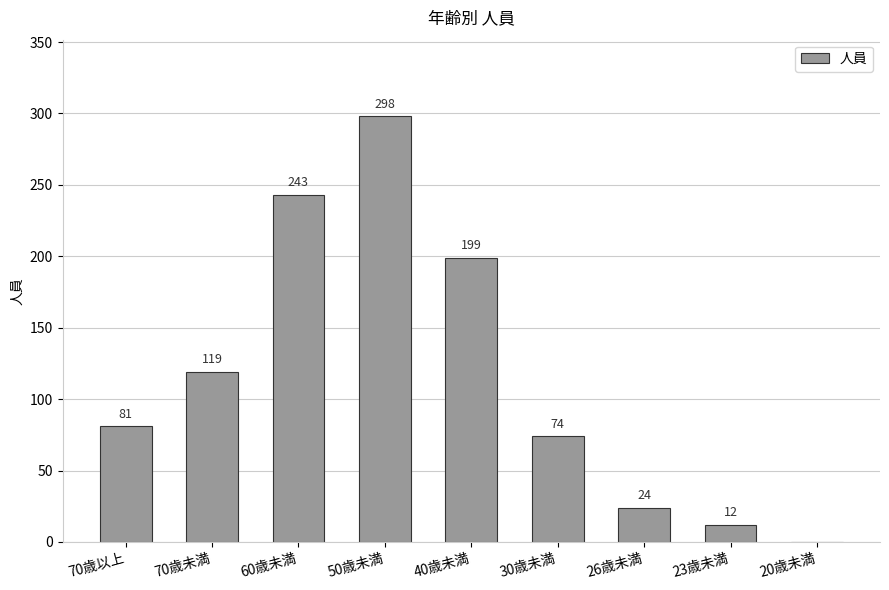

Is it true that the value at 30歳未満 is 98?

False